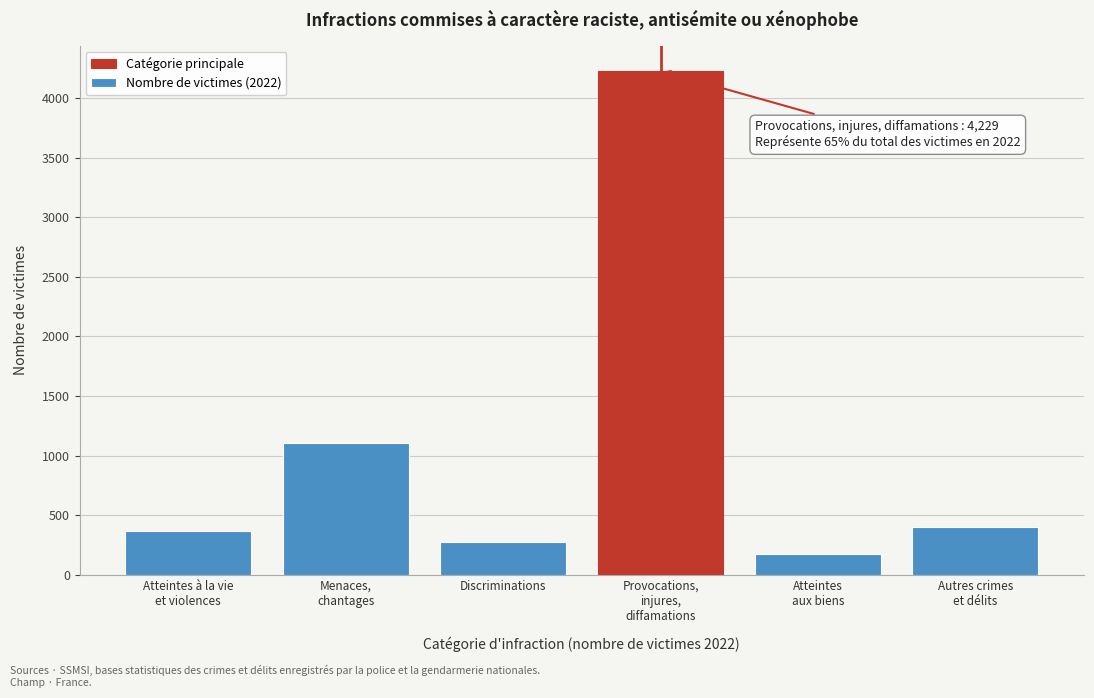

Reading left to right, what are all the values shown in this chart?

368	1103	278	4229	175	402